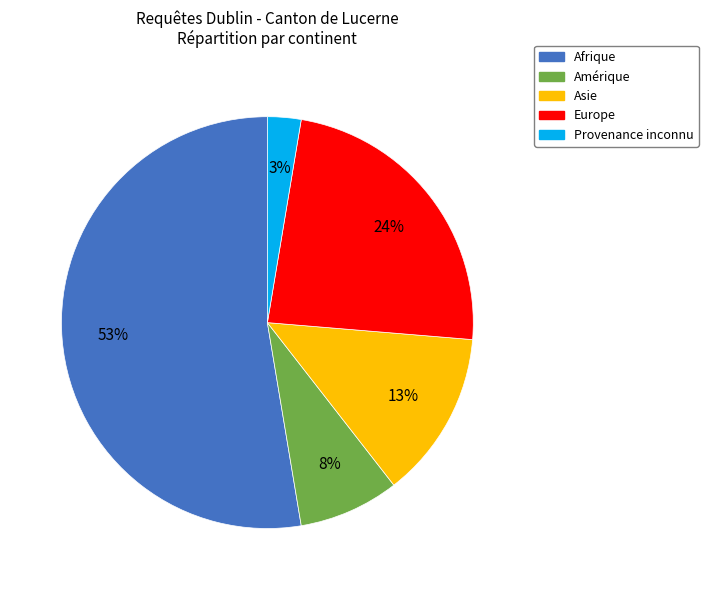

To the nearest percent, what portion does Europe represent?

24%